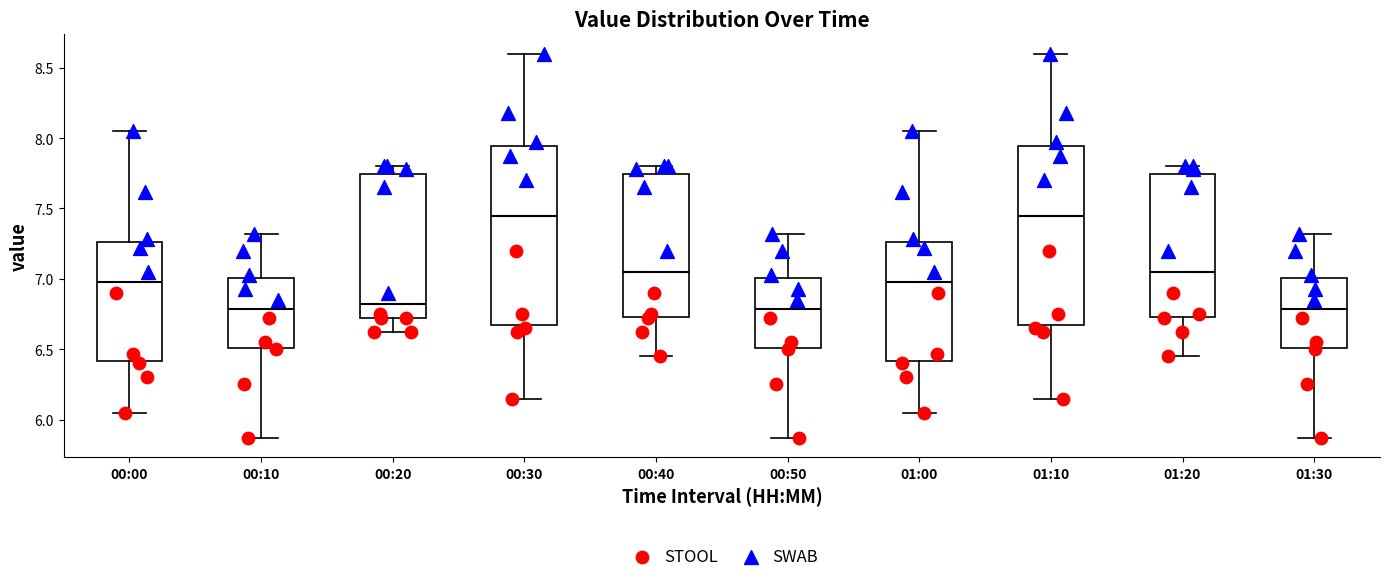

Reading left to right, transcribe this box plot: for each box, give where its median line is, the range the box spans, and where its two whiskers end, as read against the y-axis. The values are not printed on the chart, so give them approximately, as read against the axis.

00:00: median 7.00, box 6.40 to 7.25, whiskers 6.05 to 8.05
00:10: median 6.80, box 6.50 to 7.00, whiskers 5.85 to 7.30
00:20: median 6.85, box 6.70 to 7.75, whiskers 6.60 to 7.80
00:30: median 7.45, box 6.70 to 7.95, whiskers 6.15 to 8.60
00:40: median 7.05, box 6.75 to 7.75, whiskers 6.45 to 7.80
00:50: median 6.80, box 6.50 to 7.00, whiskers 5.85 to 7.30
01:00: median 7.00, box 6.40 to 7.25, whiskers 6.05 to 8.05
01:10: median 7.45, box 6.70 to 7.95, whiskers 6.15 to 8.60
01:20: median 7.05, box 6.75 to 7.75, whiskers 6.45 to 7.80
01:30: median 6.80, box 6.50 to 7.00, whiskers 5.85 to 7.30